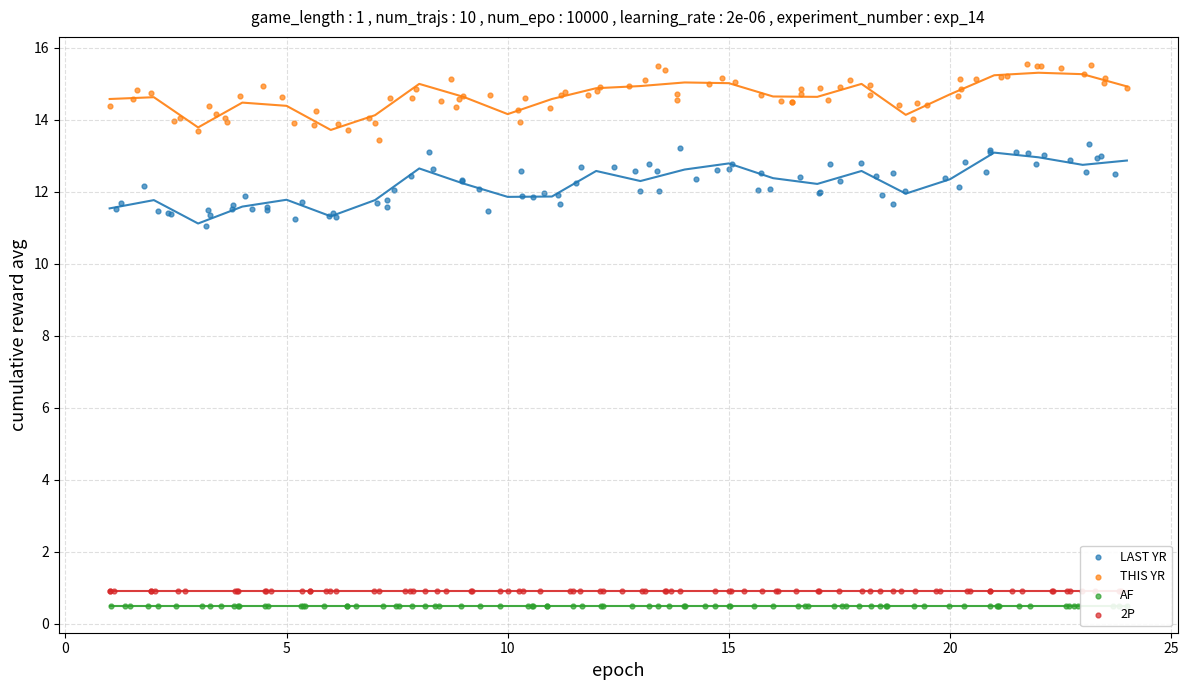

Which series reaches the maximum Y coordinate?

THIS YR